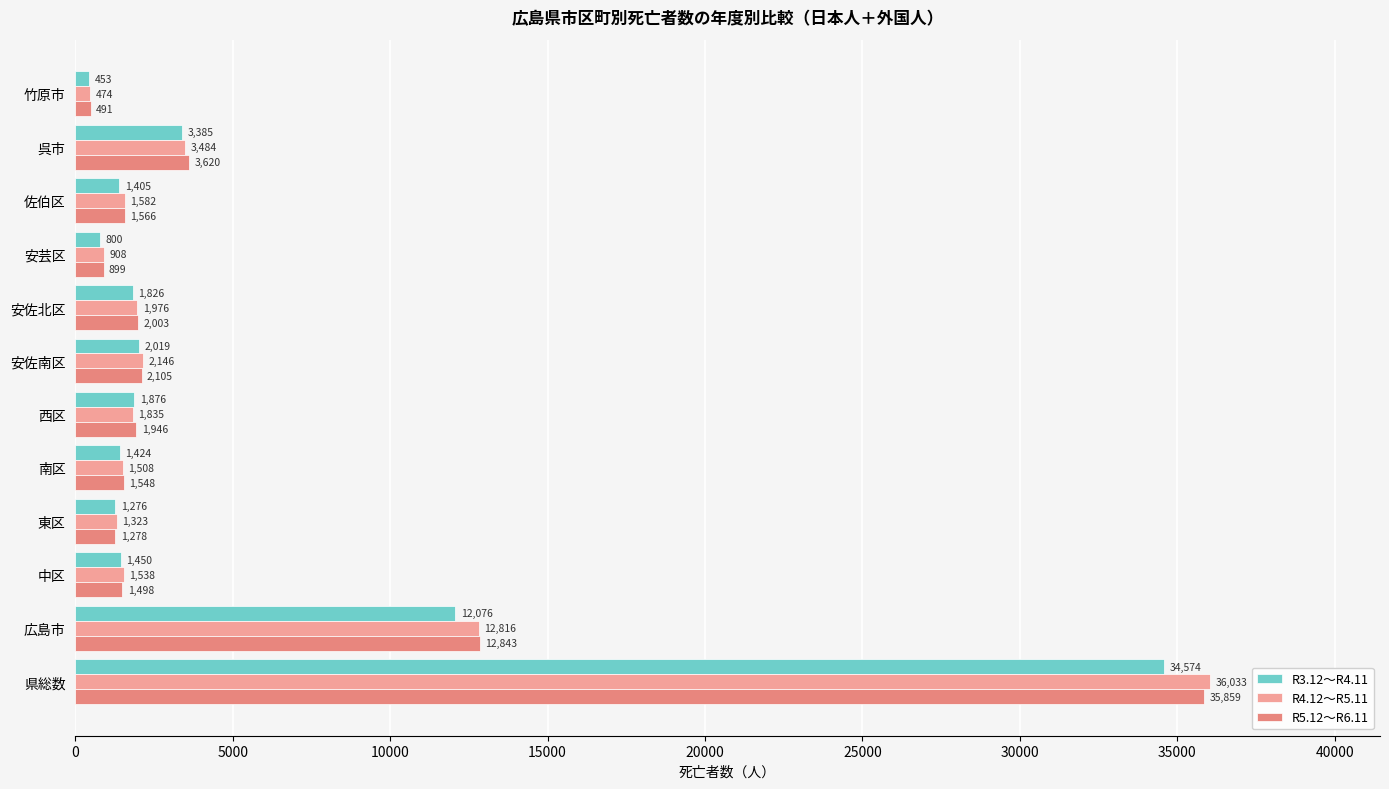

At 竹原市, list the series in order from smallest to largest.

R3.12～R4.11, R4.12～R5.11, R5.12～R6.11